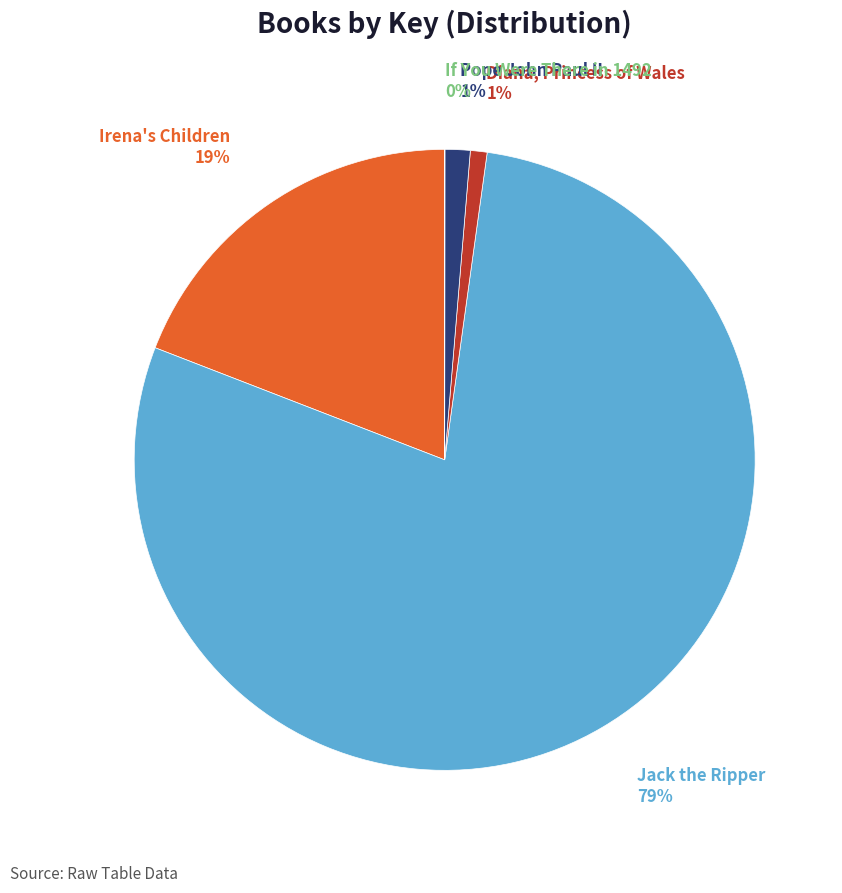

Between Irena's Children and Pope John Paul II, which is larger?

Irena's Children